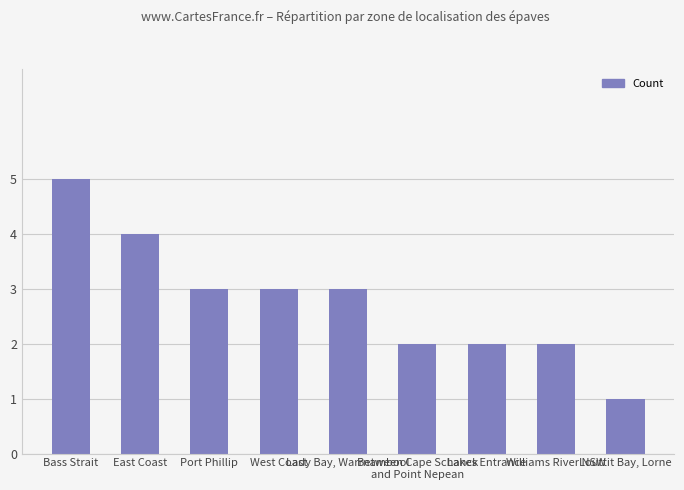

What is the maximum value shown in the chart?

5